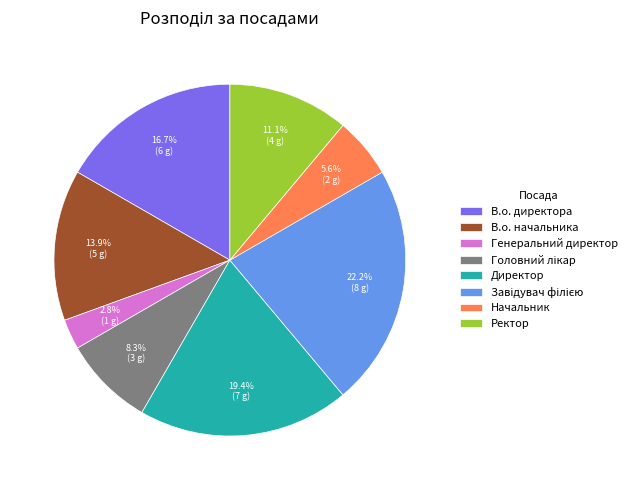

Count the number of slices in the pie.

8